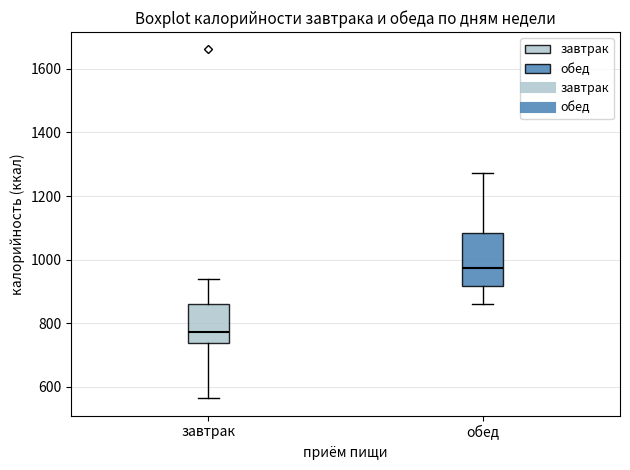

Reading left to right, read every box against the y-axis: the position of its median line, the range the box covers, and the ends of its whiskers. The values are not printed on the chart, so give them approximately, as read against the axis.

завтрак: median 780, box 740 to 860, whiskers 560 to 940
обед: median 980, box 920 to 1080, whiskers 860 to 1280